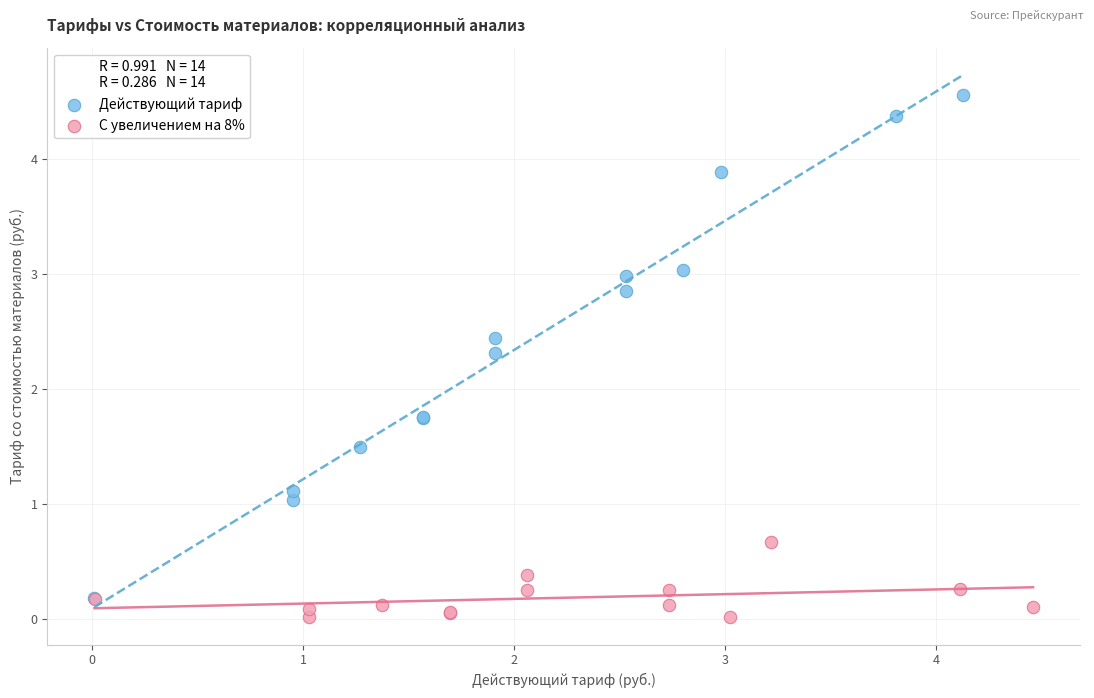

Which series has the widest spread of Y values?

Действующий тариф